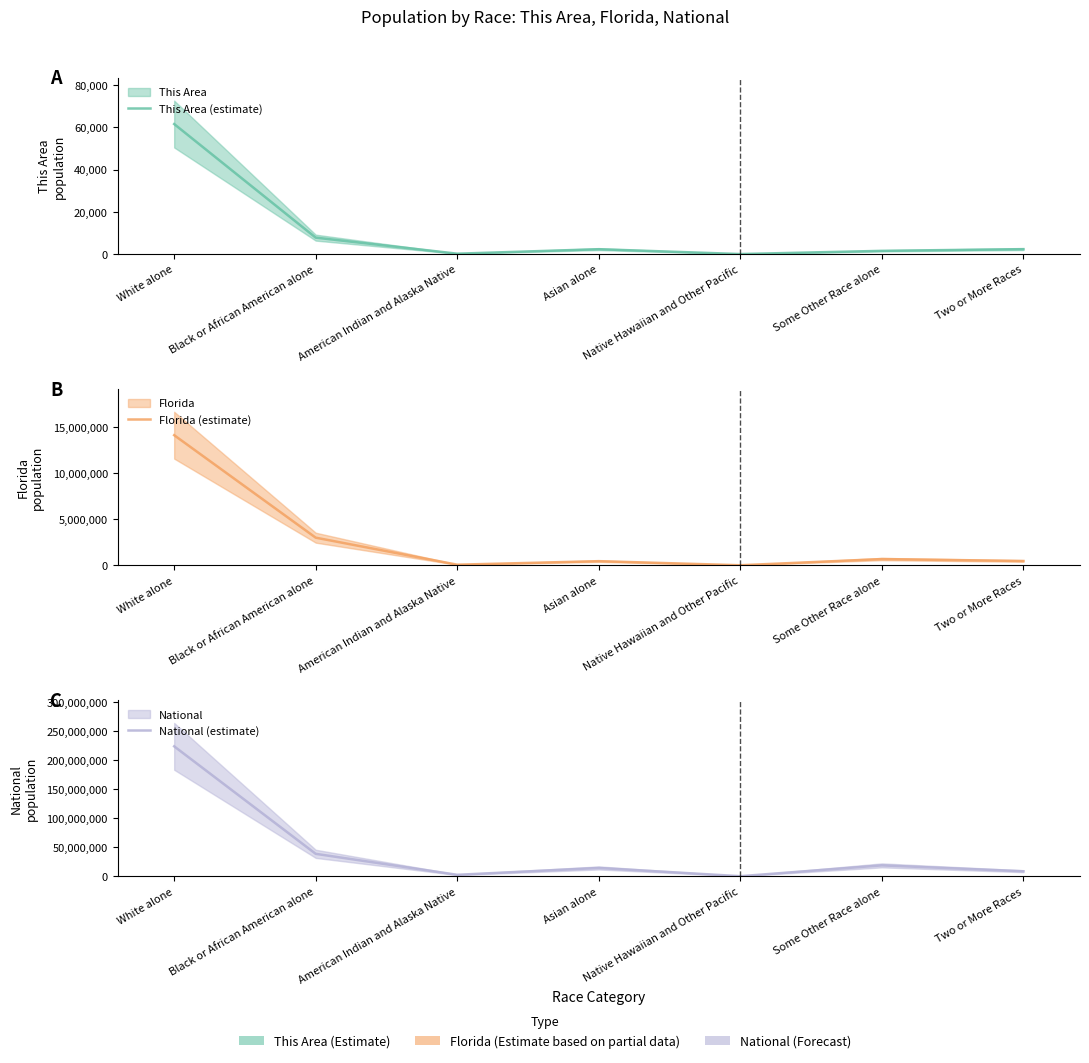

What is the total value across all series at Asian alone?

15131443